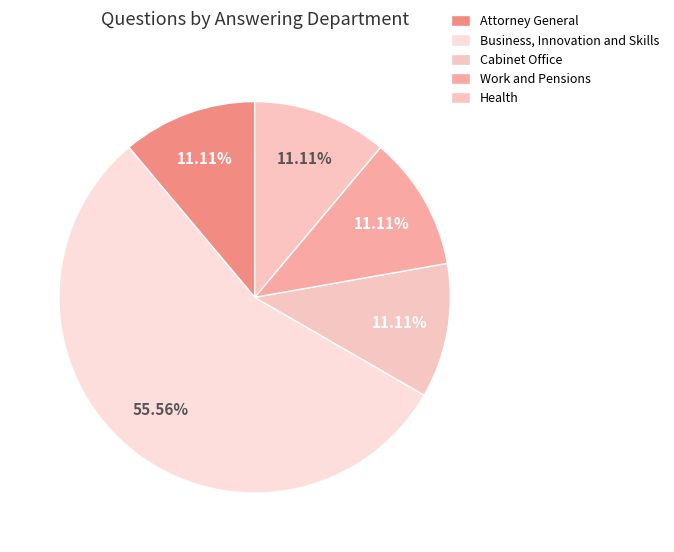

Which slice represents more than half of the pie?

Business, Innovation and Skills